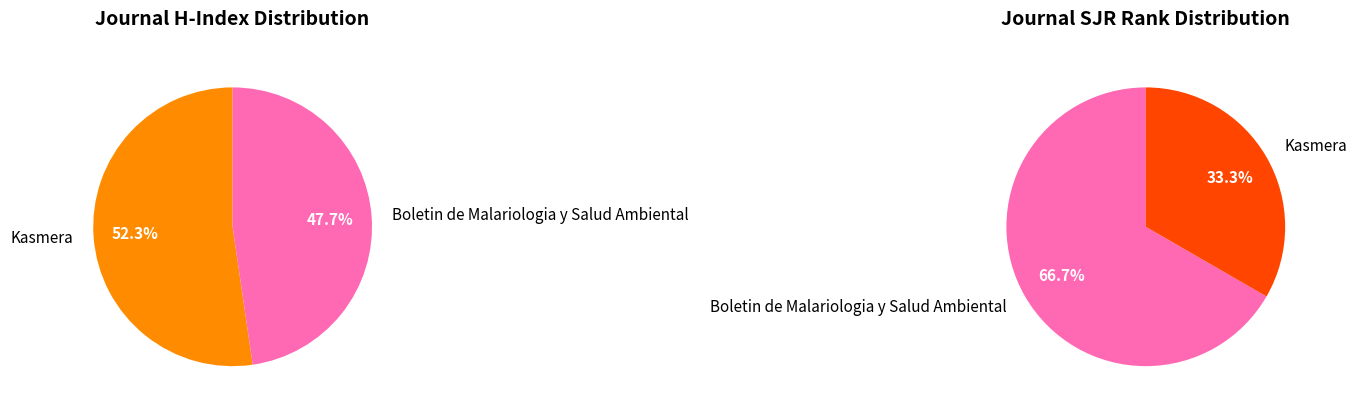

Which slice is the largest?

Kasmera